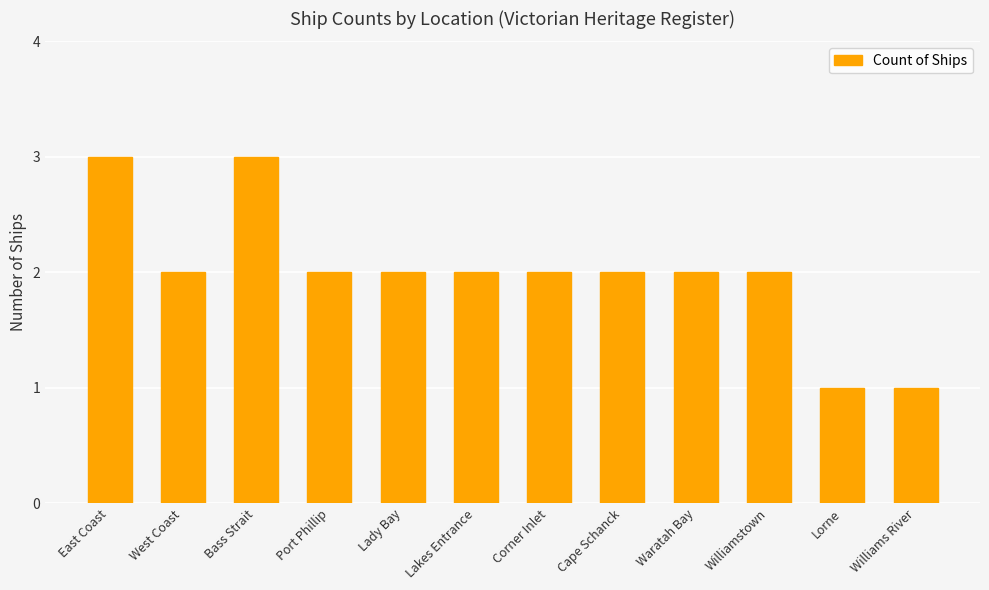

Count the values in the range 2 to 3.

10